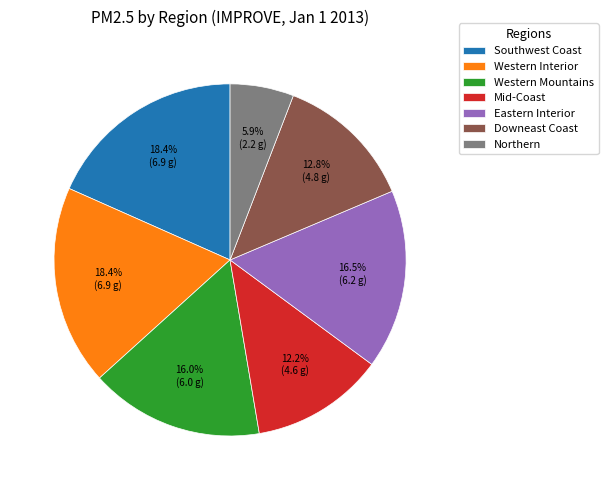

The Downeast Coast slice represents 7% of the pie. True or false?

False